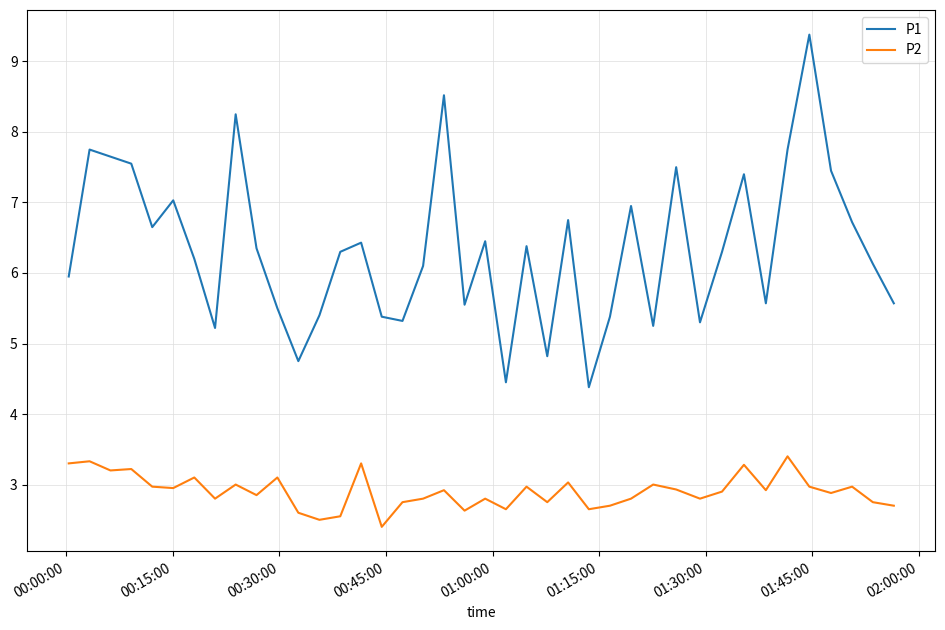

True or false: P1 and P2 cross at least once.

False